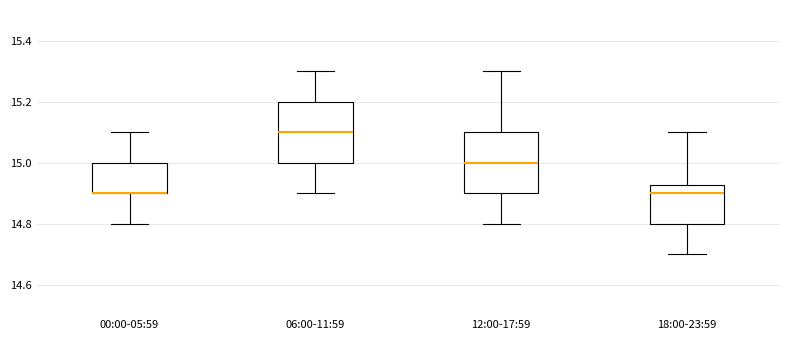

Reading left to right, read every box against the y-axis: the position of its median line, the range the box covers, and the ends of its whiskers. The values are not printed on the chart, so give them approximately, as read against the axis.

00:00-05:59: median 14.90 (drawn on the box's lower edge), box 14.90 to 15.00, whiskers 14.80 to 15.10
06:00-11:59: median 15.10, box 15.00 to 15.20, whiskers 14.90 to 15.30
12:00-17:59: median 15.00, box 14.90 to 15.10, whiskers 14.80 to 15.30
18:00-23:59: median 14.90, box 14.80 to 14.92, whiskers 14.70 to 15.10